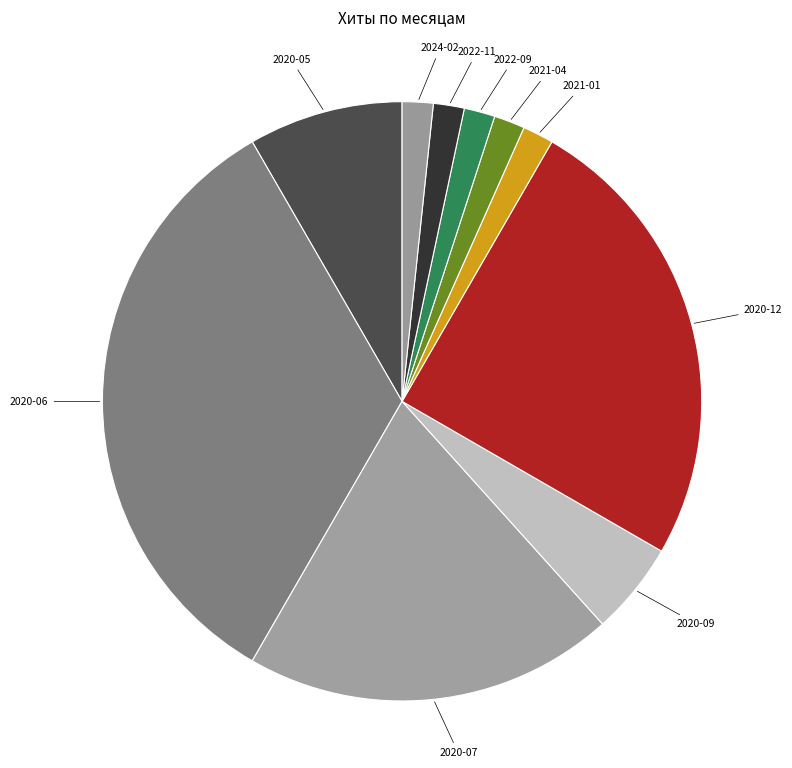

Which has a higher value, 2020-09 or 2020-12?

2020-12